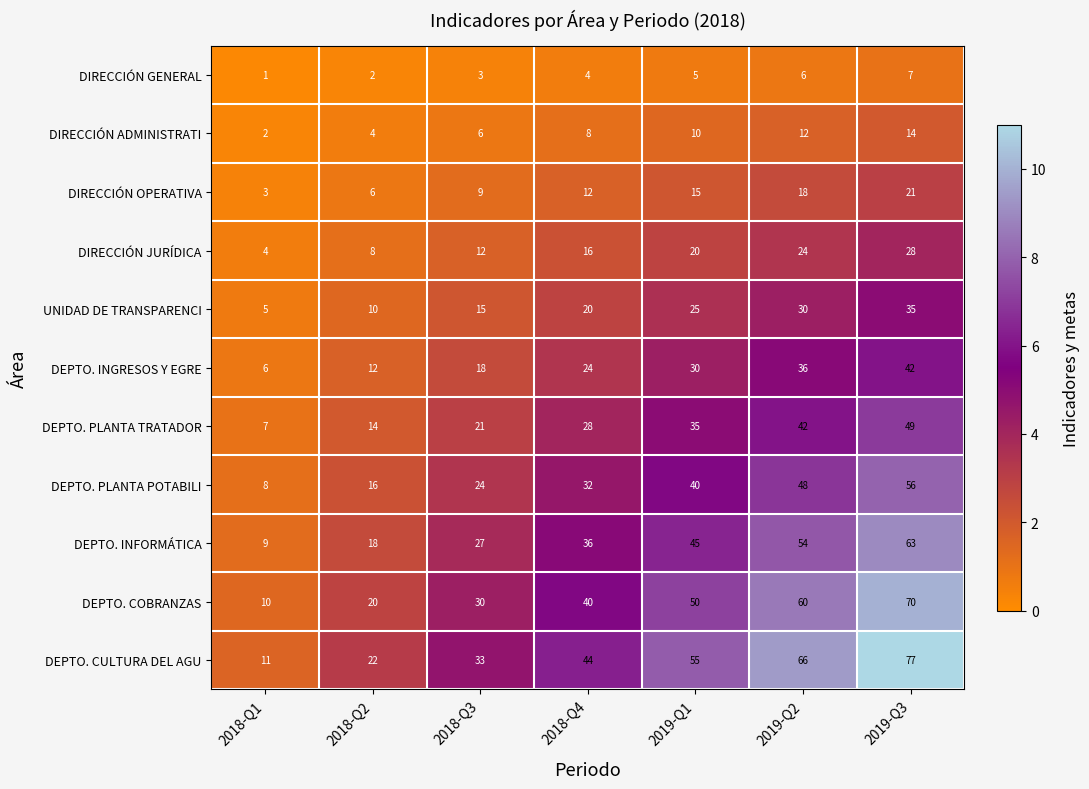

What is the total value across all series at 2018-Q1?

66